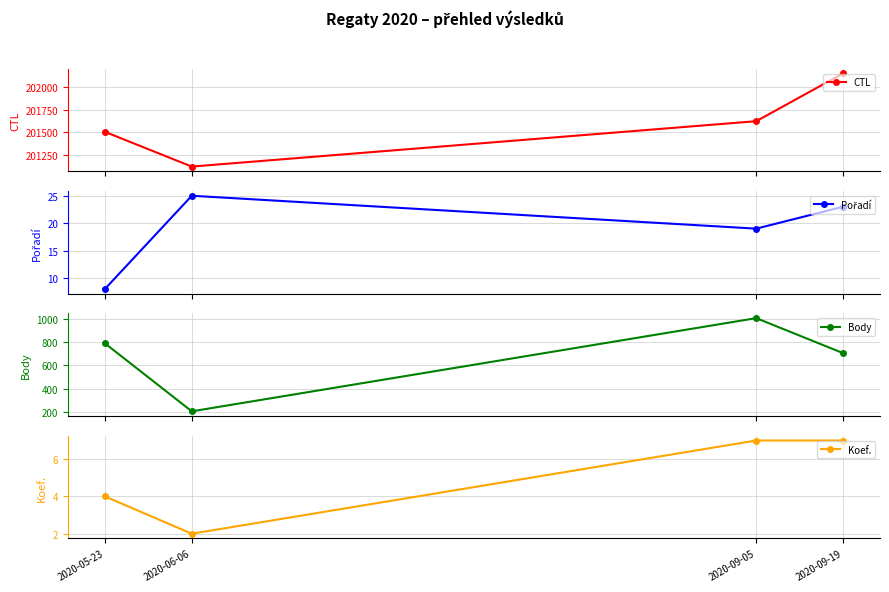

What is the label of the 2nd point from the left?

2020-06-06